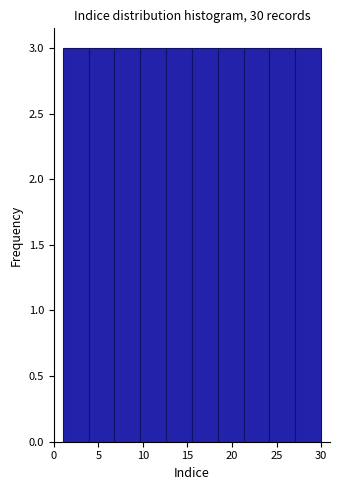

Reading left to right, list every bar in this chart as the range it spans on the x-axis followed by its height. Neither the bar edges nor the heights are printed on the chart, so give them approximately, as read against the axes.

1.0 to 3.9: 3
3.9 to 6.8: 3
6.8 to 9.7: 3
9.7 to 12.6: 3
12.6 to 15.5: 3
15.5 to 18.4: 3
18.4 to 21.3: 3
21.3 to 24.2: 3
24.2 to 27.1: 3
27.1 to 30.0: 3